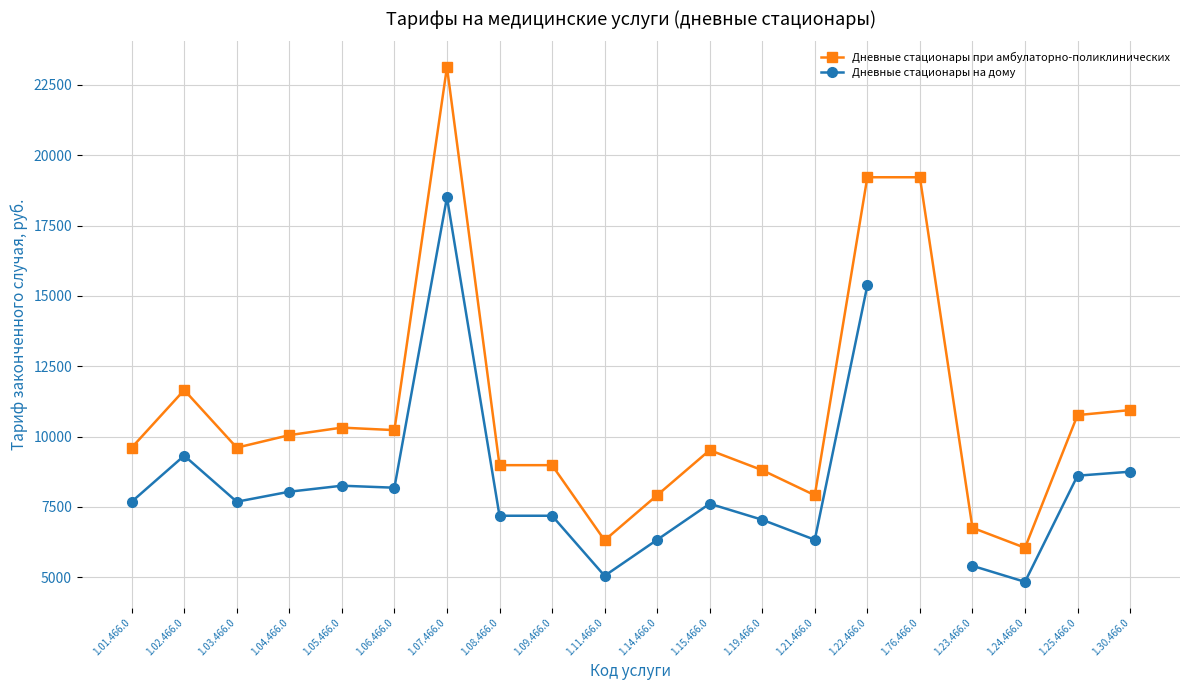

What are all the series names shown in the legend?

Дневные стационары при амбулаторно-поликлинических, Дневные стационары на дому